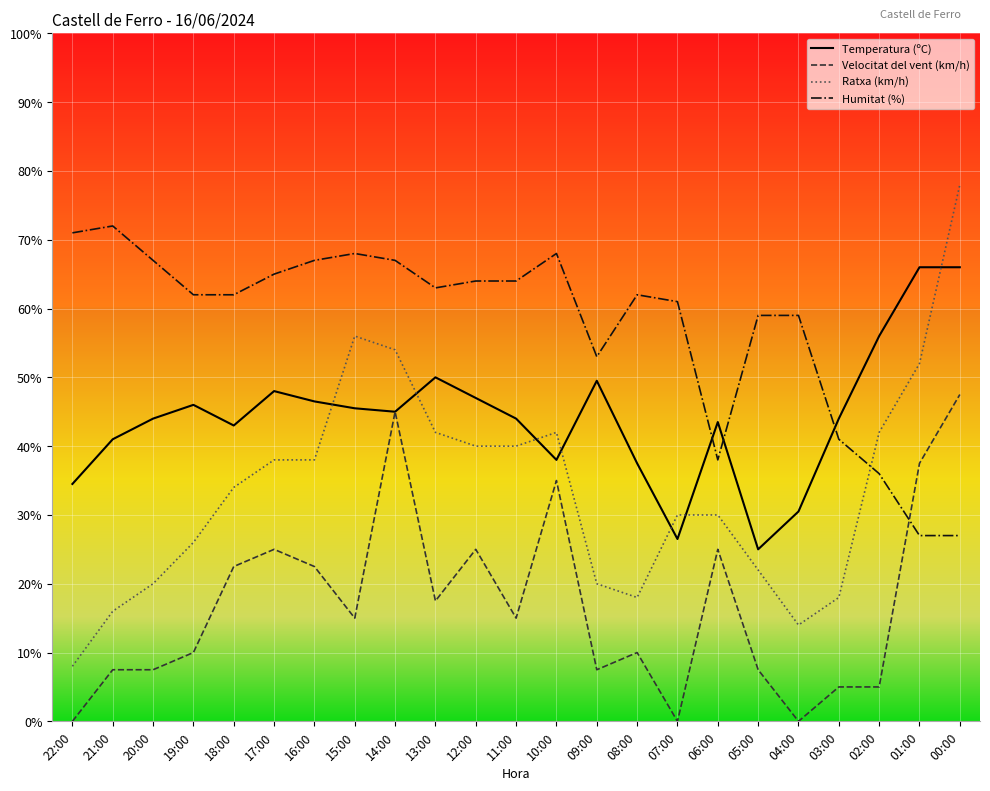

At 02:00, list the series in order from smallest to largest.

Velocitat del vent (km/h), Humitat (%), Ratxa (km/h), Temperatura (ºC)